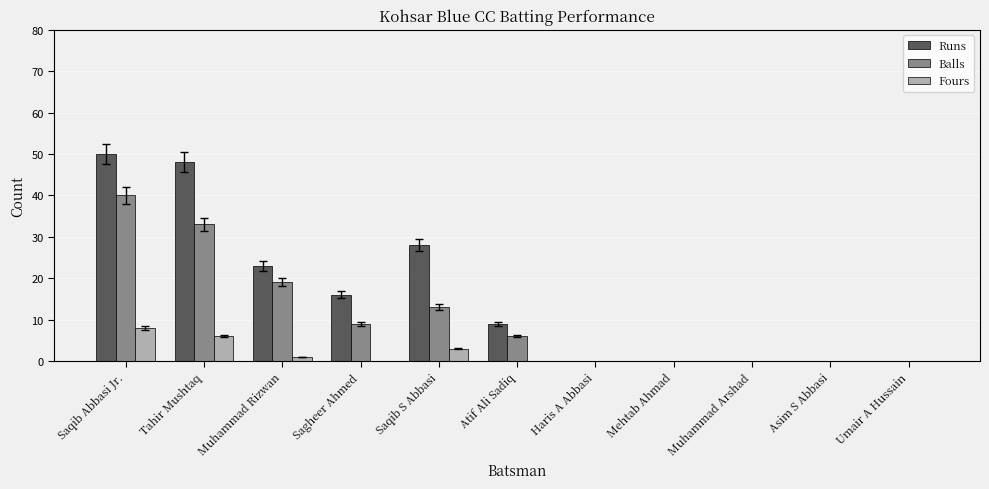

The value of Runs at Haris A Abbasi is 0. True or false?

True